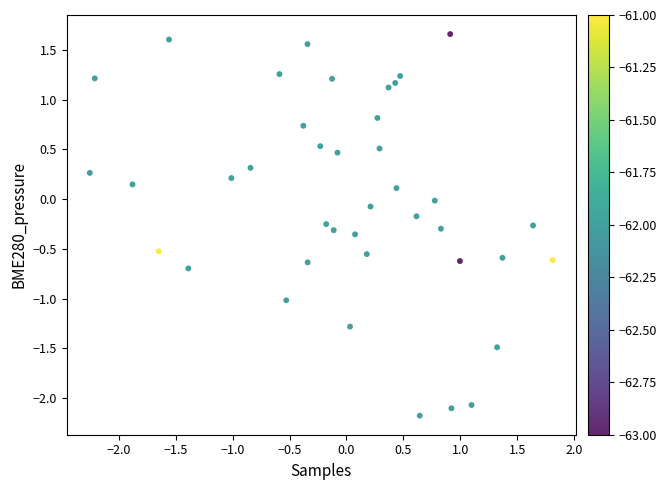

What is the range of Y values (max minus min)?

3.8